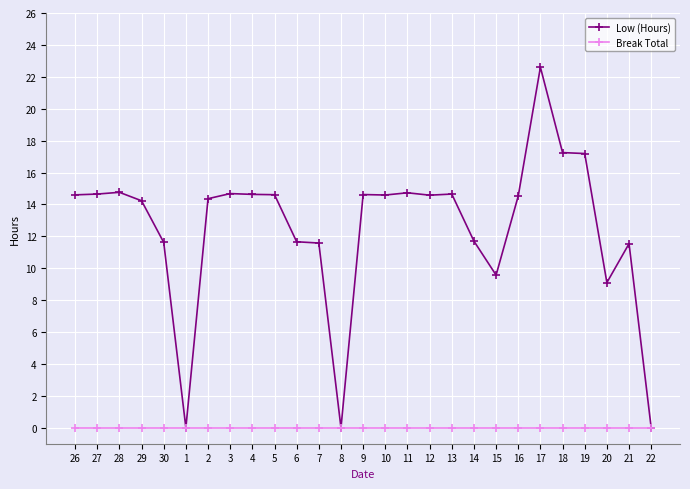

Which series has the largest total across all categories?

Low (Hours)